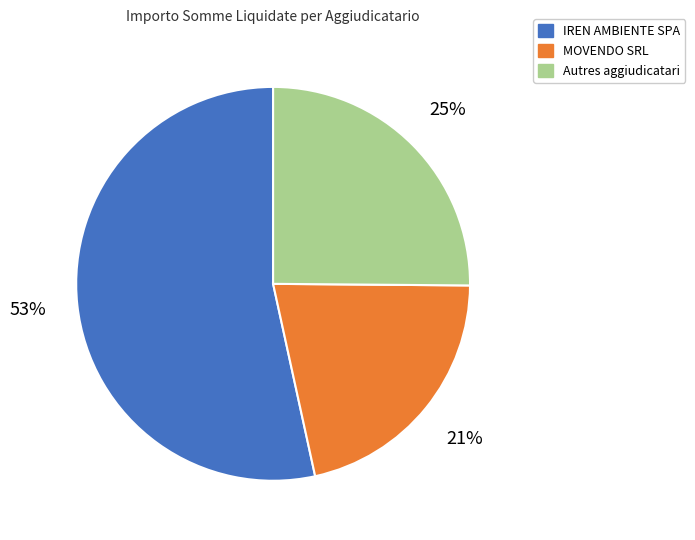

Count the number of slices in the pie.

3